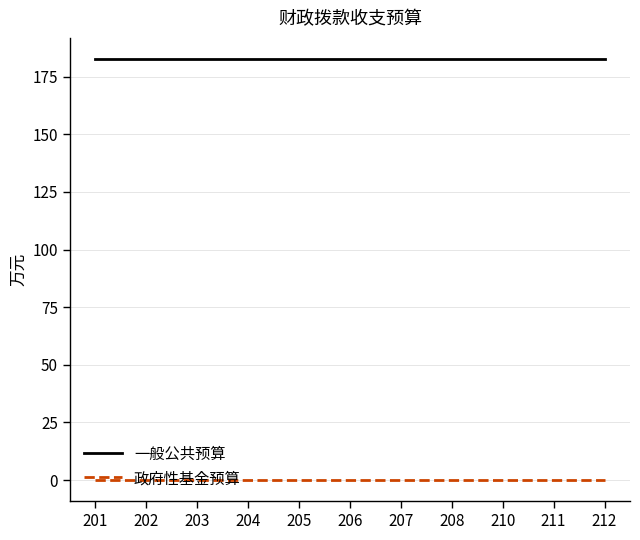

List the series in order of their overall mean, highest first.

一般公共预算, 政府性基金预算